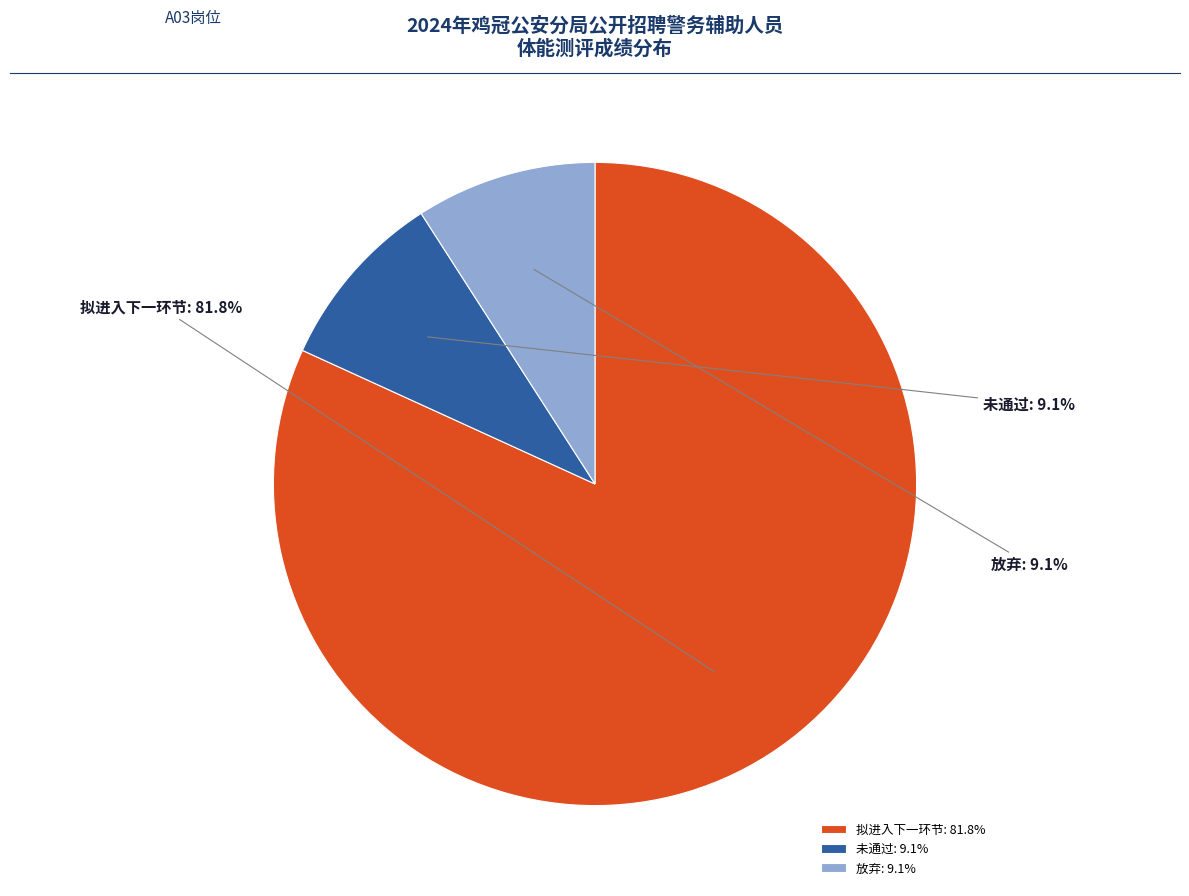

To the nearest percent, what portion does 放弃 represent?

9%